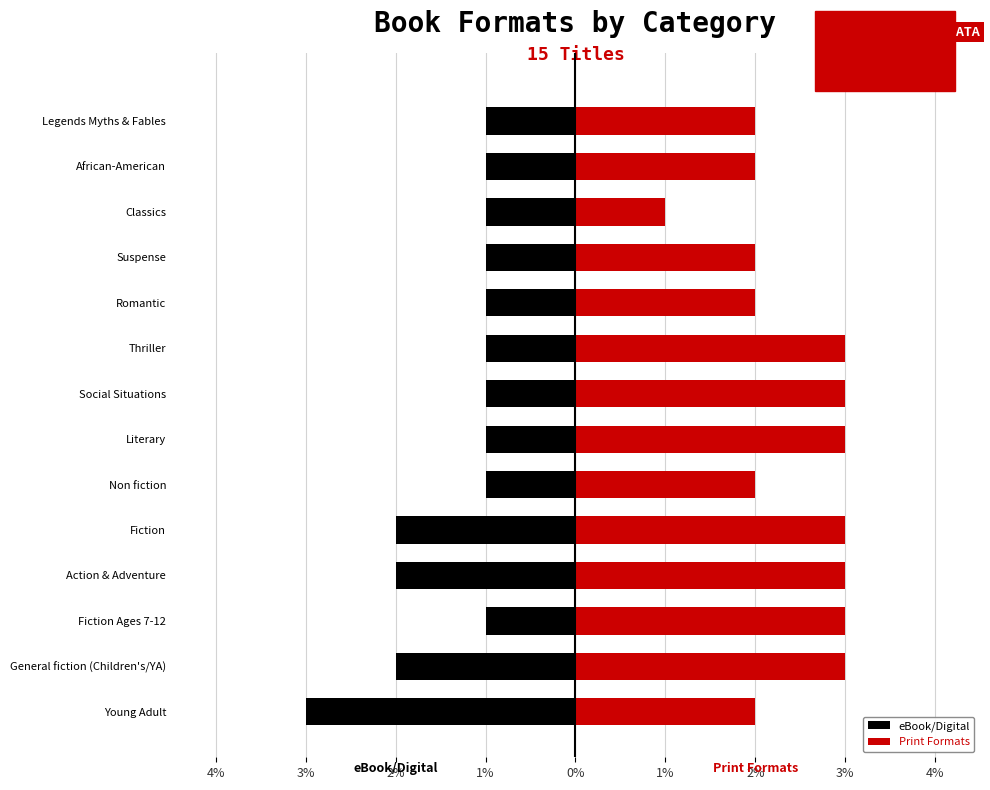

What is the minimum value shown in the chart?

-3